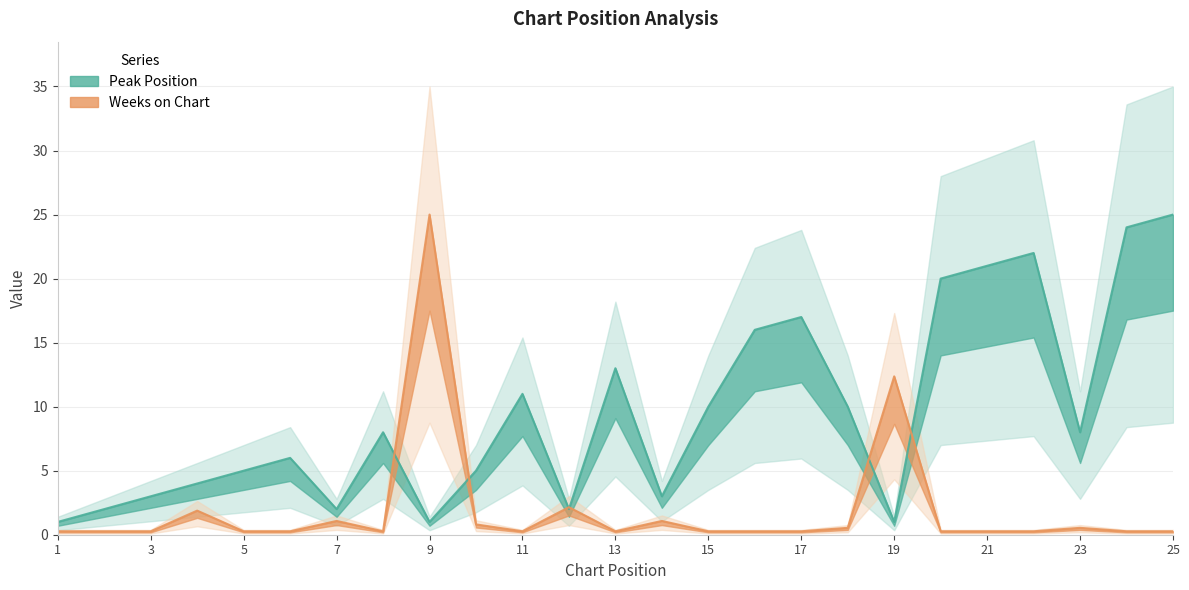

At which category does Peak Position reach its first local peak?

6